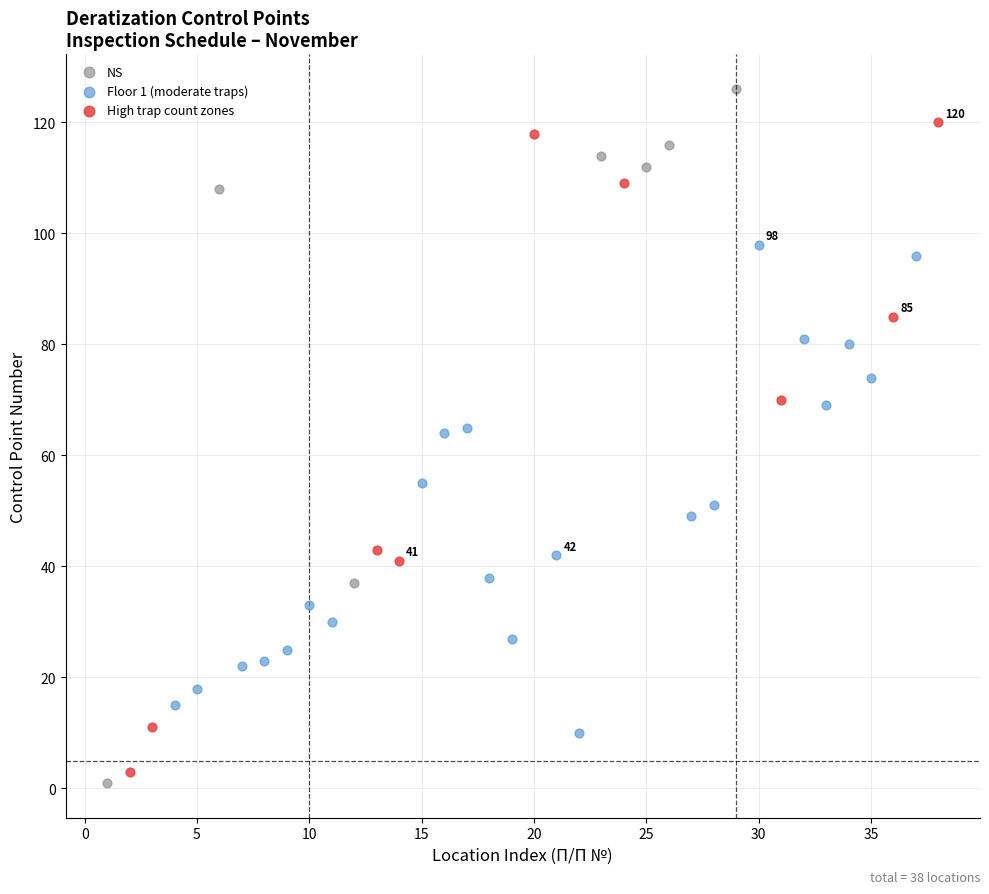

Which series contains the highest Y value?

NS